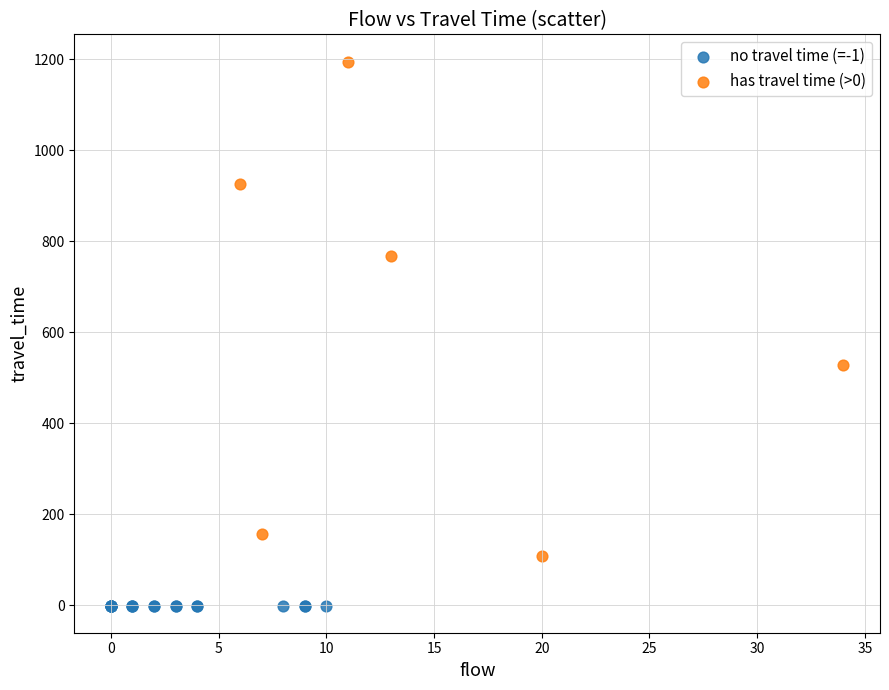

Which series contains the highest Y value?

has travel time (>0)